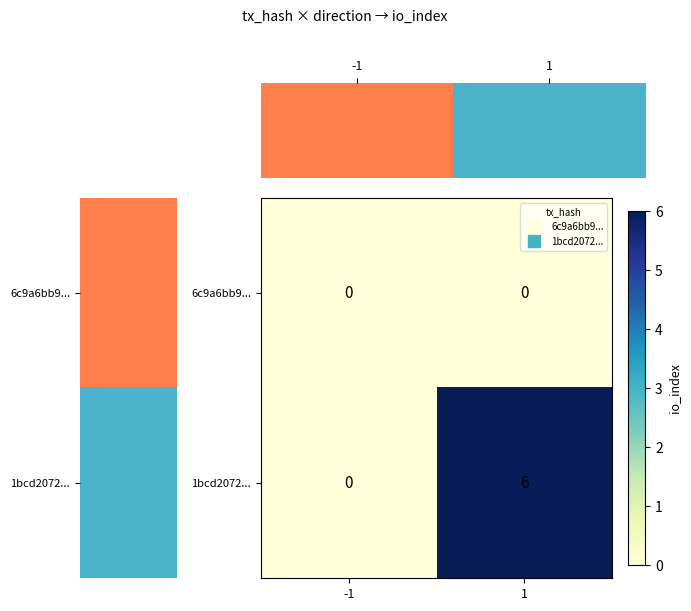

Rank the series by their average value, from highest to lowest.

1bcd2072..., 6c9a6bb9...